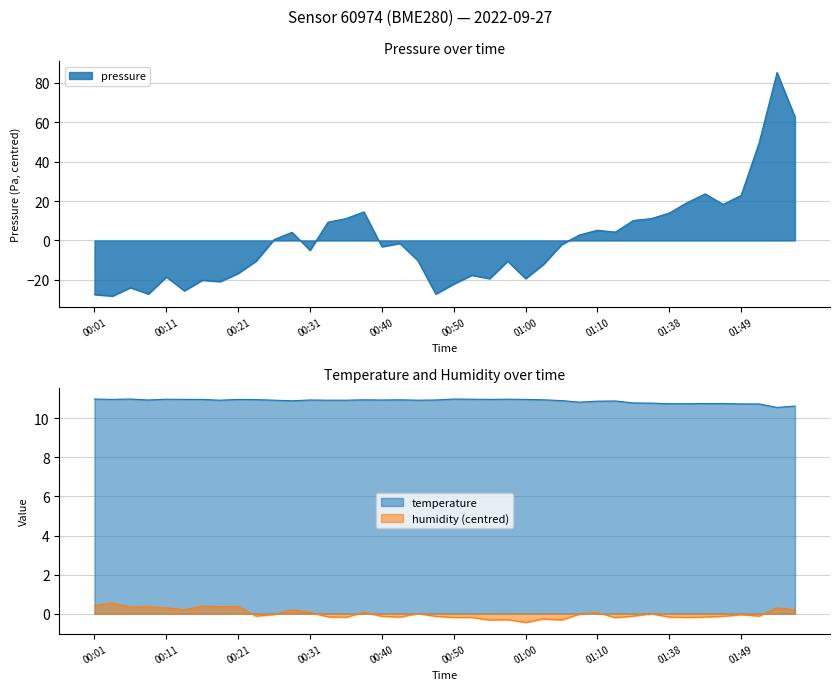

What is the smallest value displayed?

-28.1